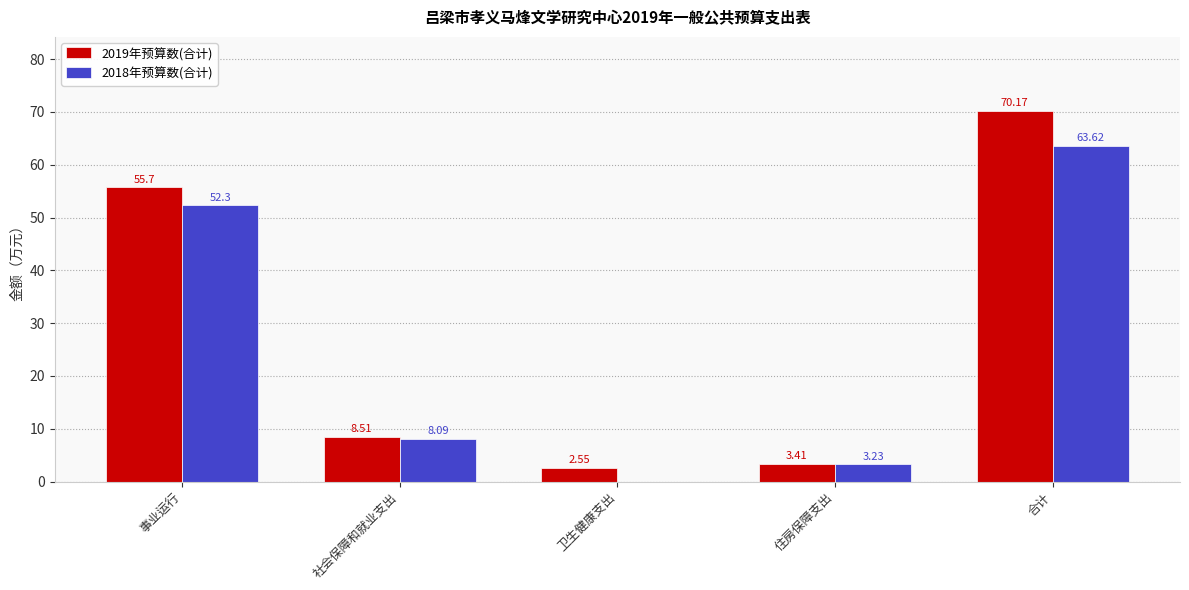

How many positive values does the 2018年预算数(合计) series have?

4